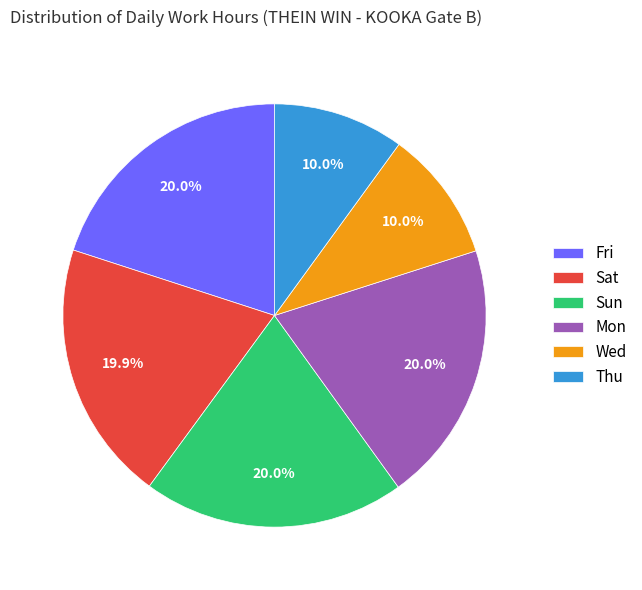

What percentage is NOT represented by Thu?

90.0%